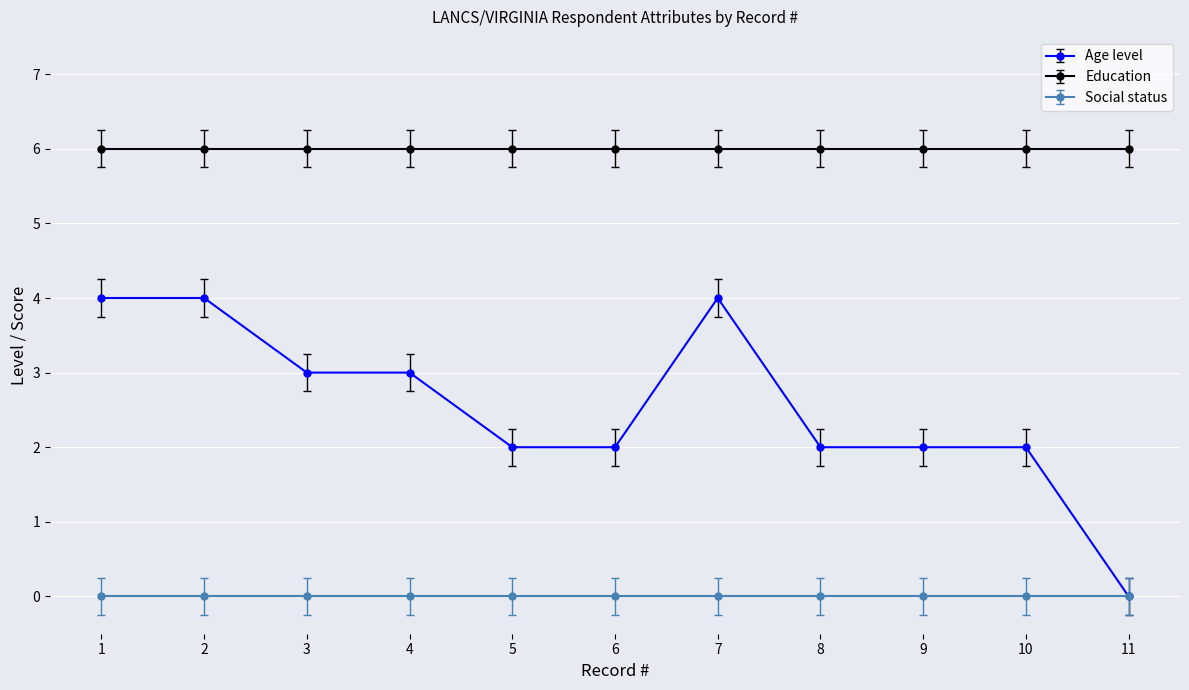

What is the value of the Age level point at the 5th from the left?

2